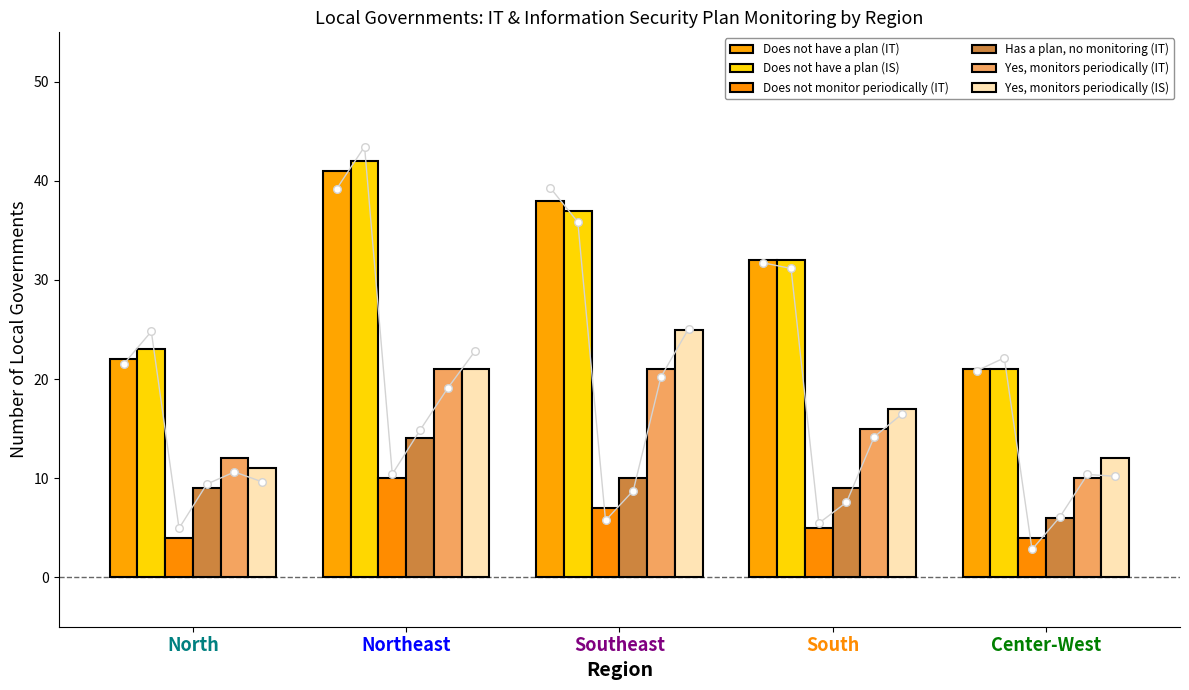

What is the total value across all series at Southeast?

138